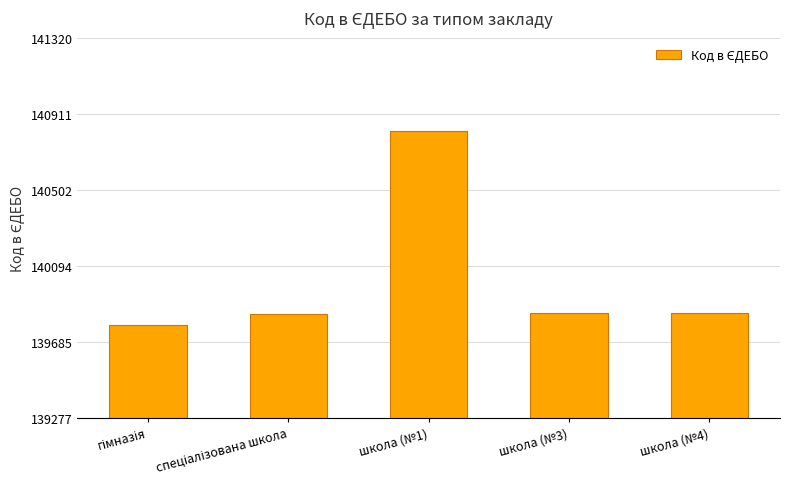

What is the value of the 2nd bar from the left?

139835